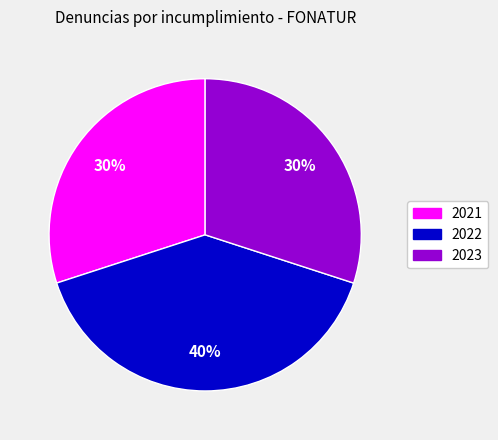

Between 2022 and 2021, which is larger?

2022